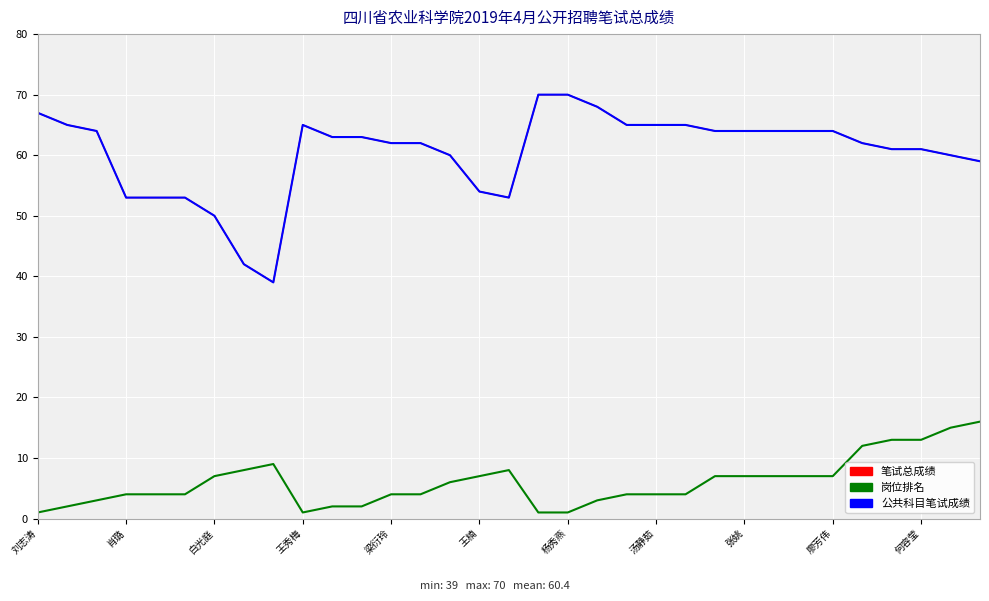

Which category has the highest value in the 笔试总成绩 series?

17